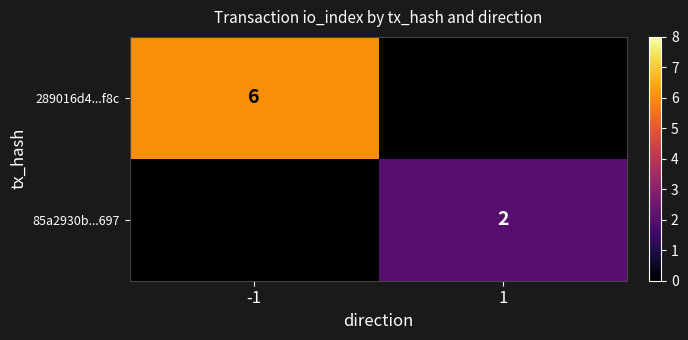

Is the value of 289016d4...f8c at -1 greater than the value of 85a2930b...697 at 1?

Yes